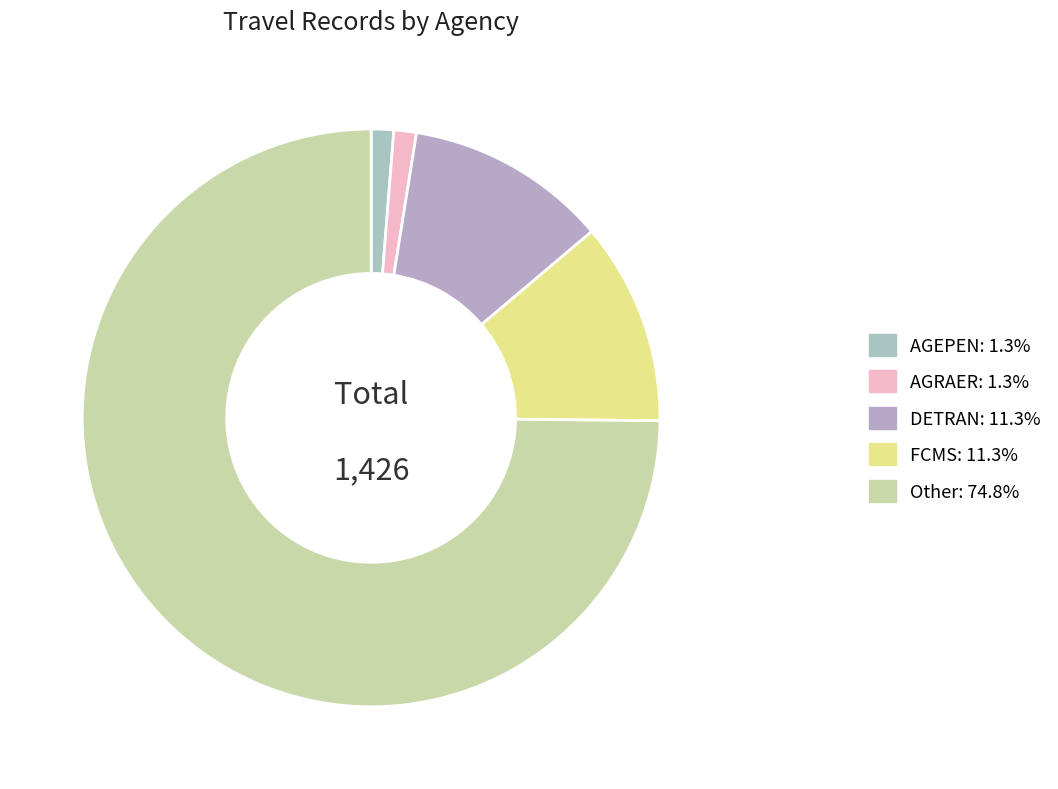

What percentage is the Other slice, to the nearest percent?

75%